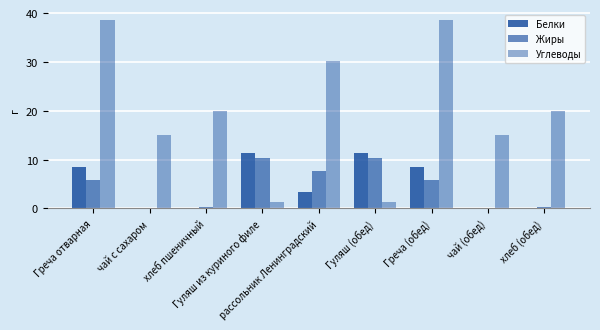

Reading right to left, list all the values displayed in this chart.

Белки: 0.2	0.1	8.4	11.3	3.4	11.3	0.2	0.1	8.4
Жиры: 0.3	0.0	5.8	10.3	7.6	10.3	0.3	0.0	5.8
Углеводы: 20.0	15.0	38.6	1.4	30.1	1.4	20.0	15.0	38.6